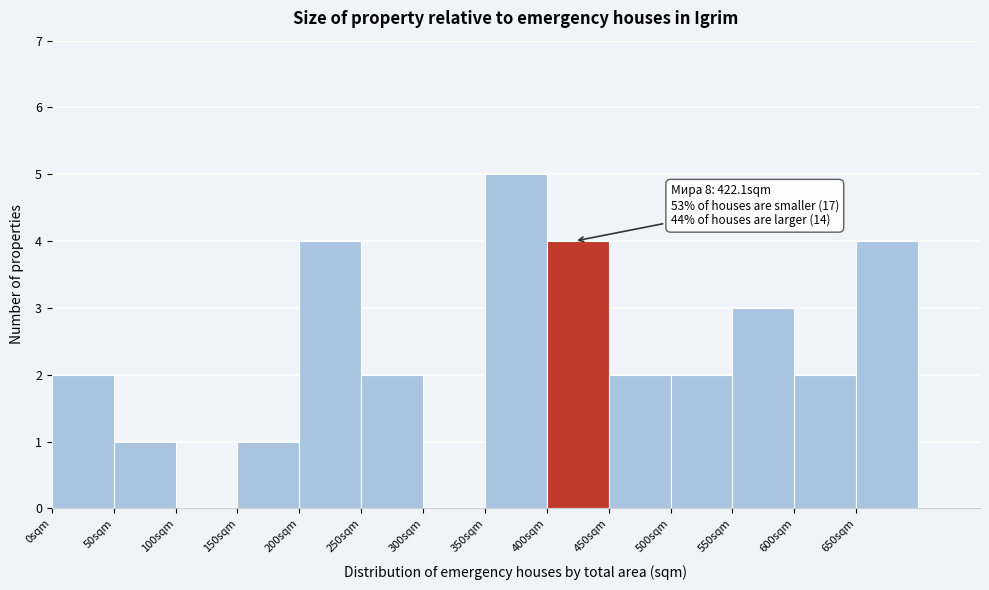

Which range on the x-axis has the tallest bar?

350 to 400